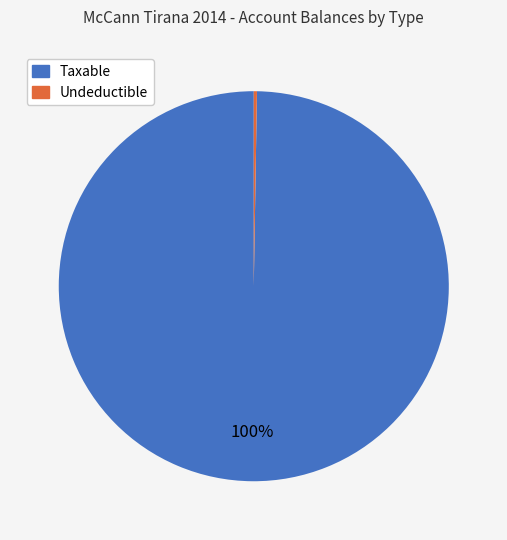

Does any single category account for the majority?

Yes